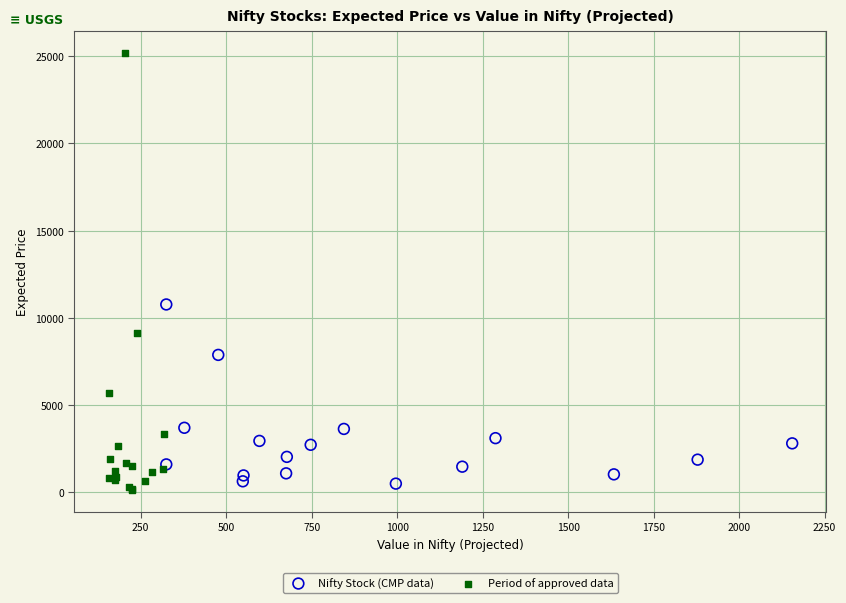

Which series has the widest spread of Y values?

Period of approved data